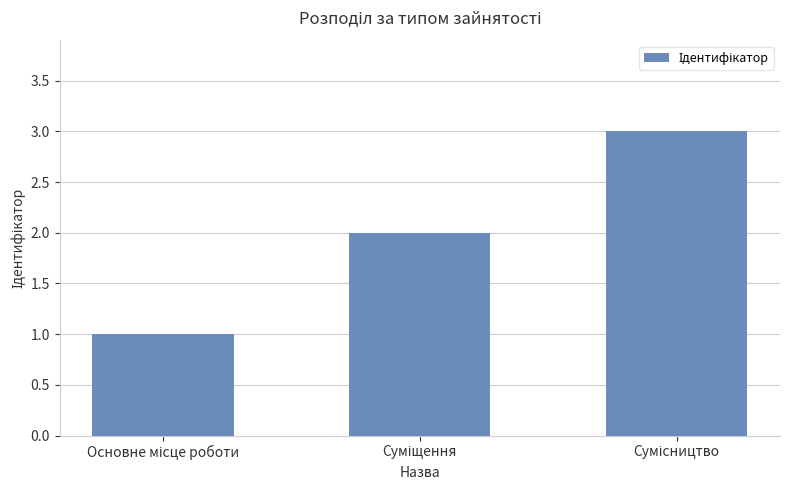

What is the sum of all values?

6